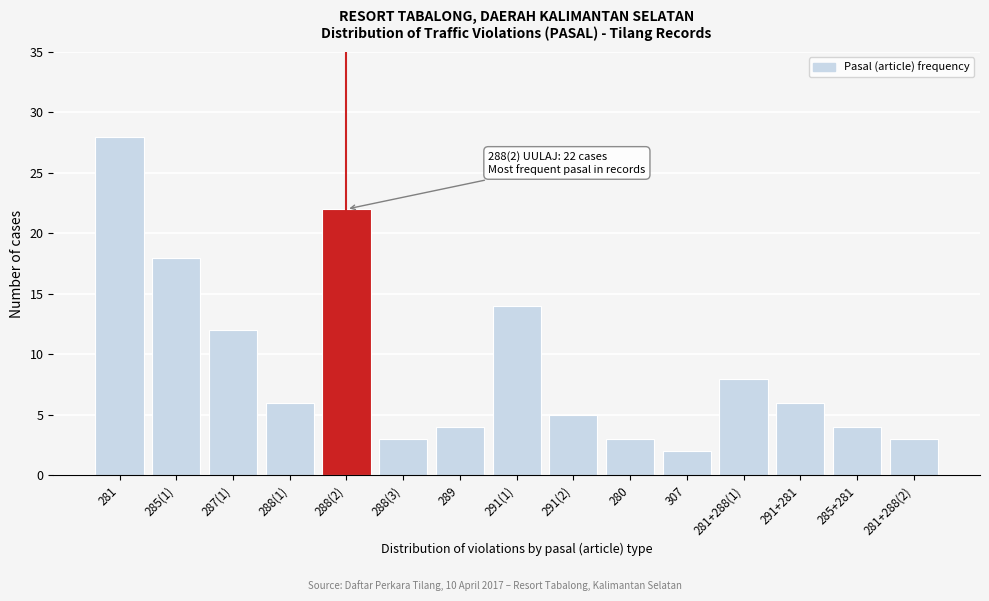

Reading left to right, list all the values displayed in this chart.

28	18	12	6	22	3	4	14	5	3	2	8	6	4	3